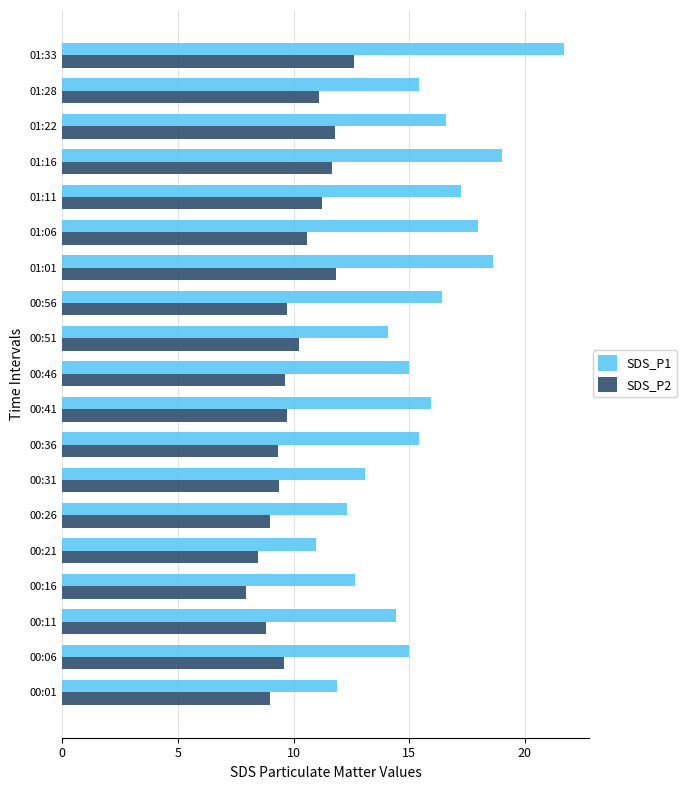

Which label corresponds to the largest value in the chart?

01:33